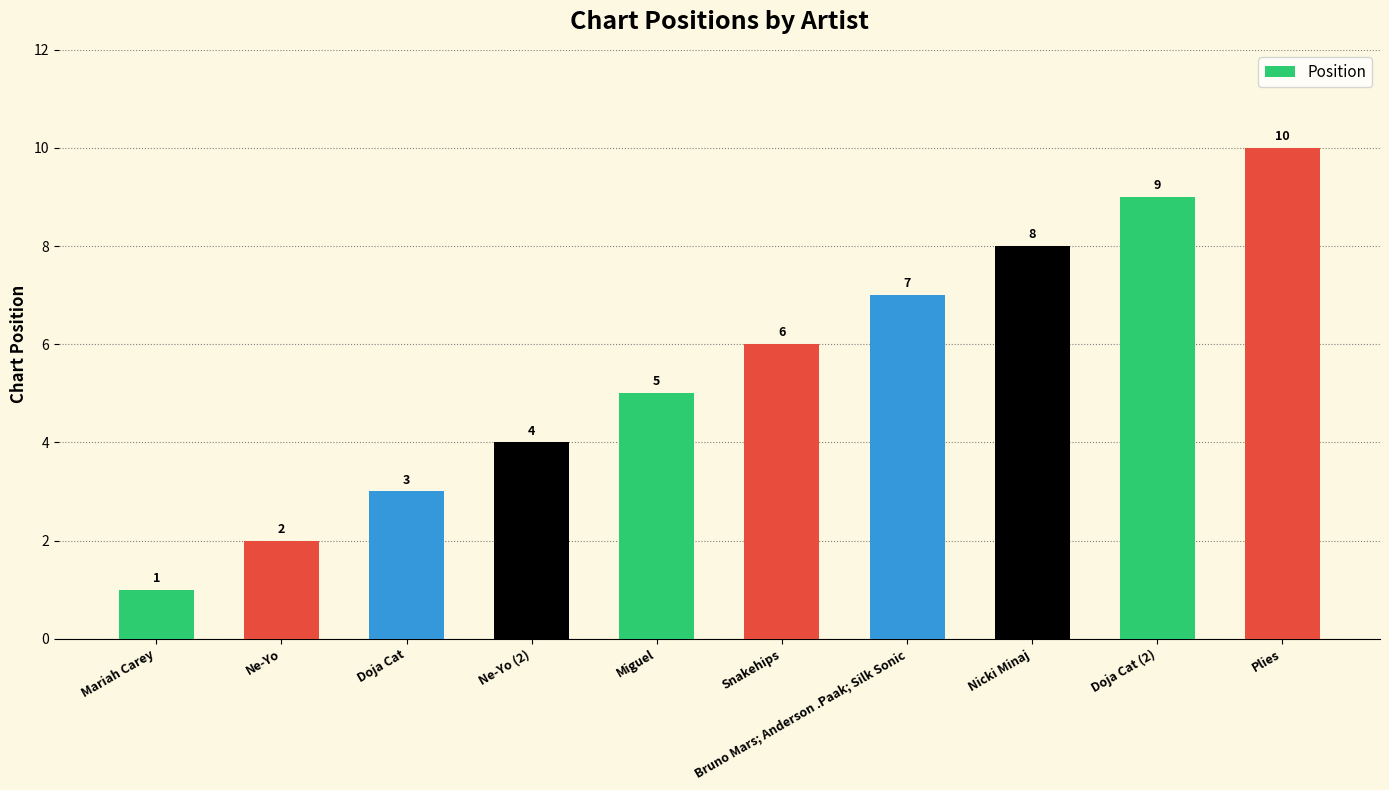

Count the values in the range 3 to 8.

6